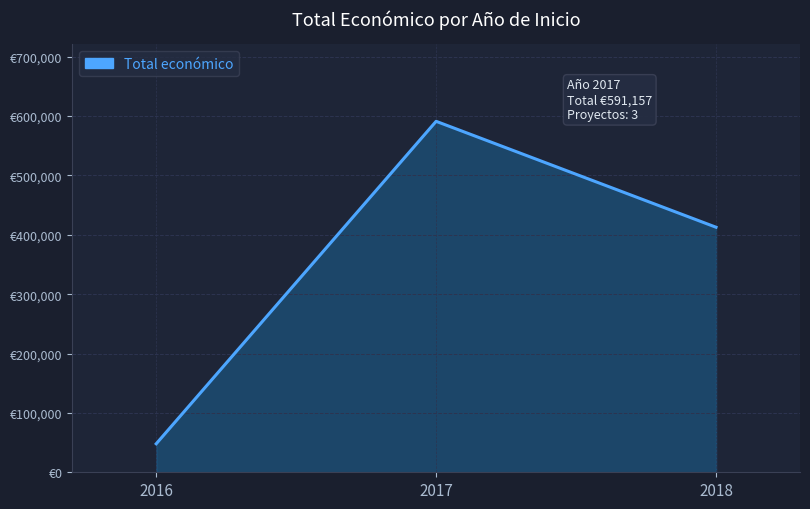

Does the chart have visible grid lines?

Yes